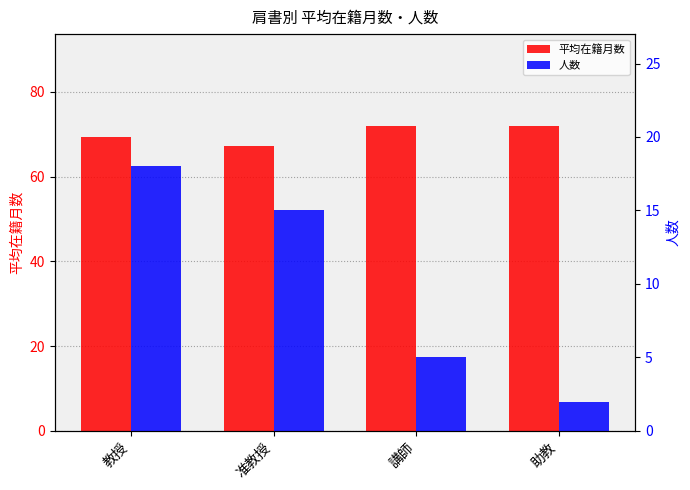

What is the value of the 平均在籍月数 bar at the 2nd from the left?

67.2